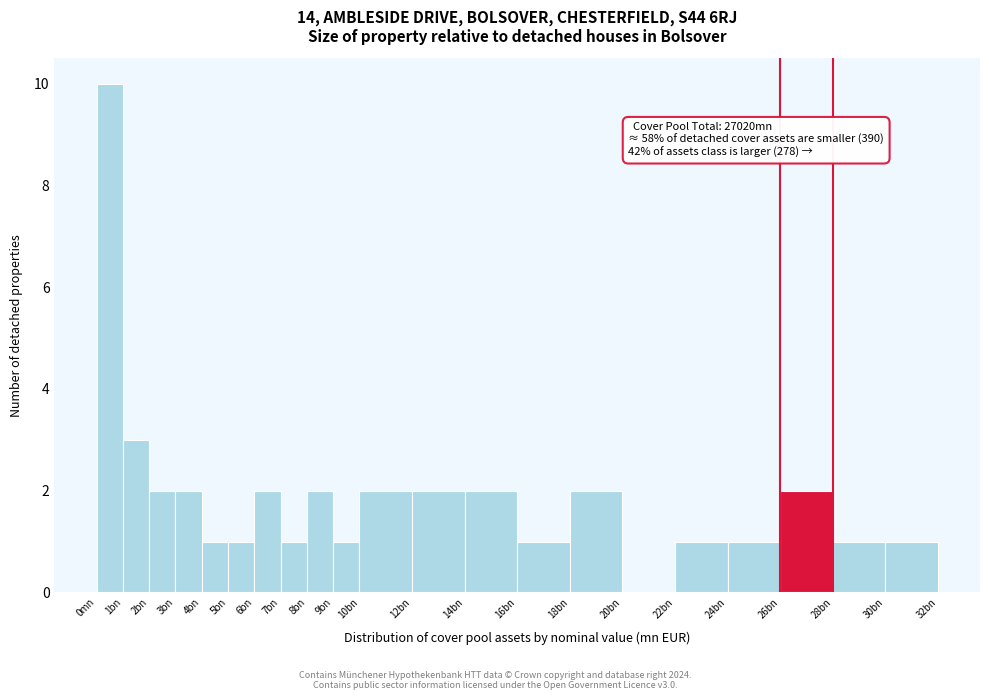

Reading right to left, transcribe all the data shown in this chart.

30bn=1	28bn=1	26bn=2	24bn=1	22bn=1	20bn=0	18bn=2	16bn=1	14bn=2	12bn=2	10bn=2	9bn=1	8bn=2	7bn=1	6bn=2	5bn=1	4bn=1	3bn=2	2bn=2	1bn=3	0mn=10